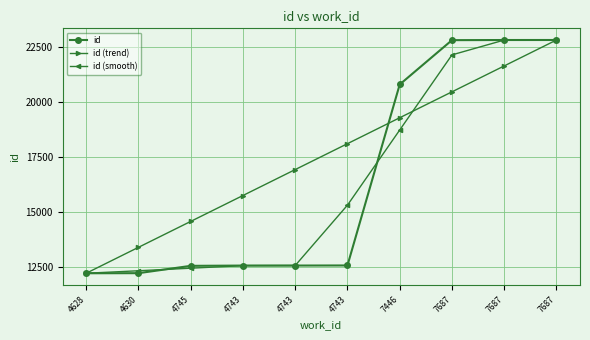

At 7687, list the series in order from smallest to largest.

id (trend), id (smooth), id